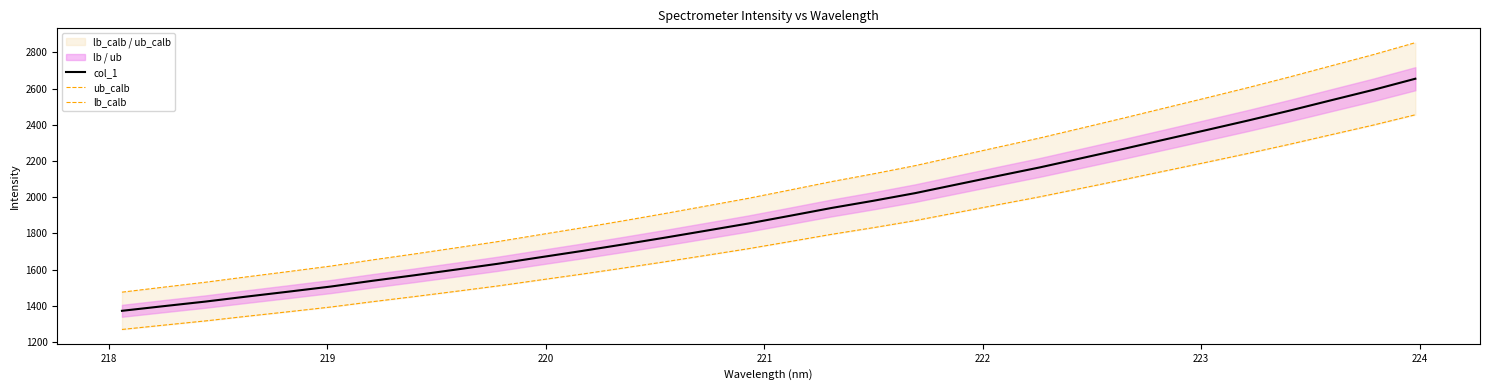

List the series in order of their overall mean, lowest first.

lb_calb, col_1, ub_calb